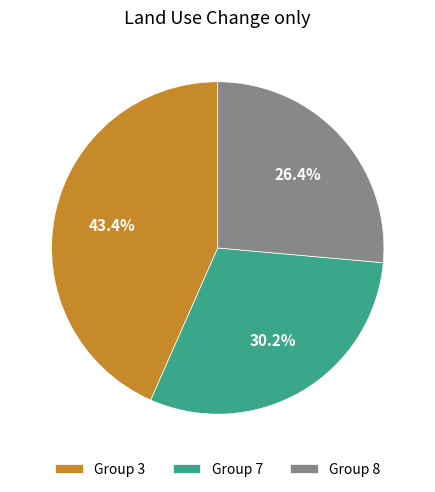

To the nearest percent, what is the difference between the largest and smallest slice percentages?

17%